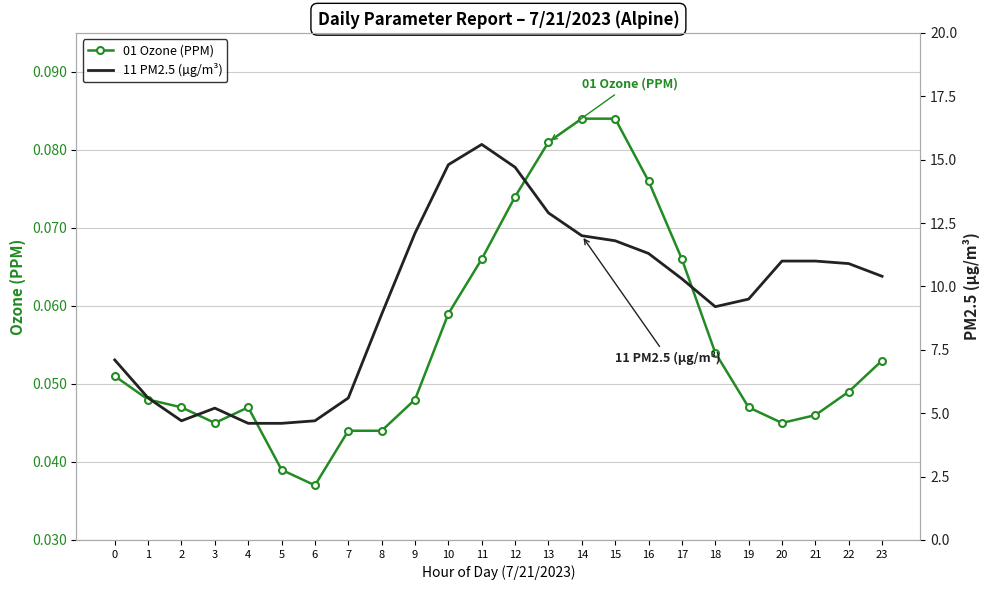

The value of 01 Ozone (PPM) at 18 is 0.0. True or false?

False